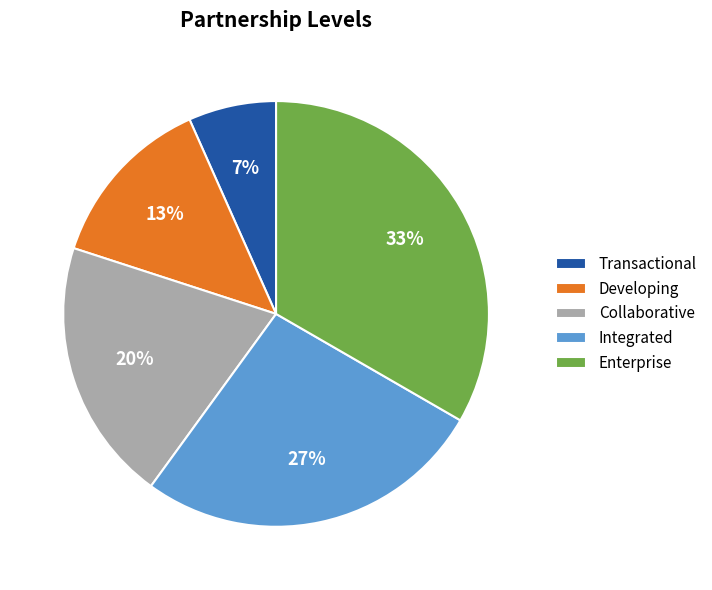

Is the sum of Integrated and Transactional greater than half?

No